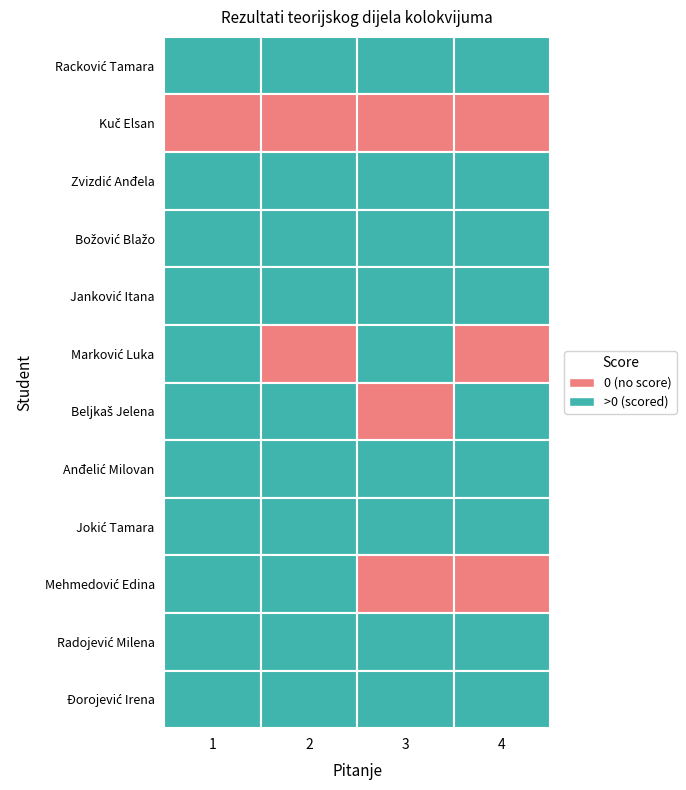

What is the difference between the highest and lowest values at Racković Tamara?

5